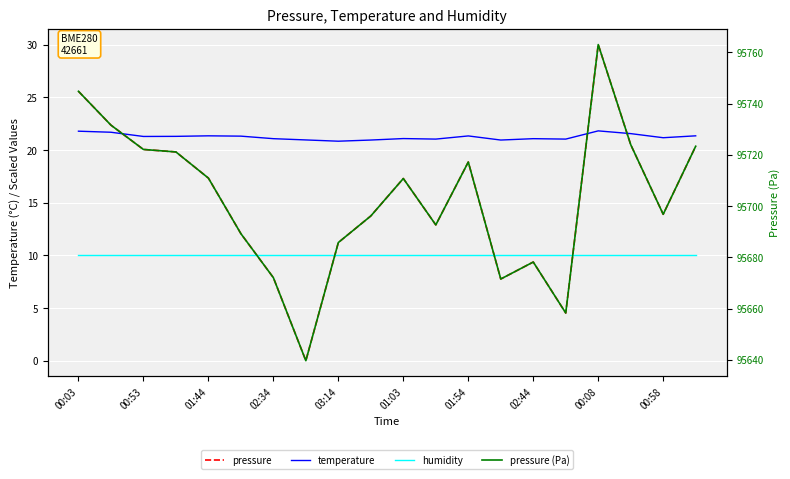

True or false: pressure and temperature cross at least once.

True